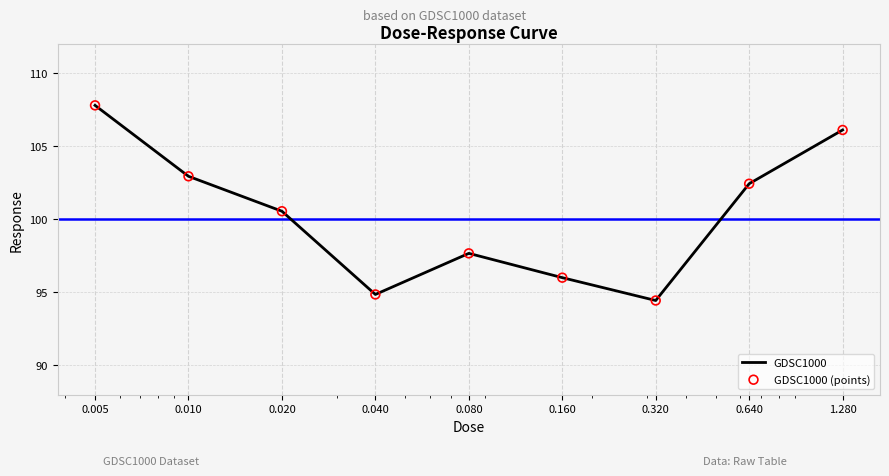

What is the maximum value shown in the chart?

107.8